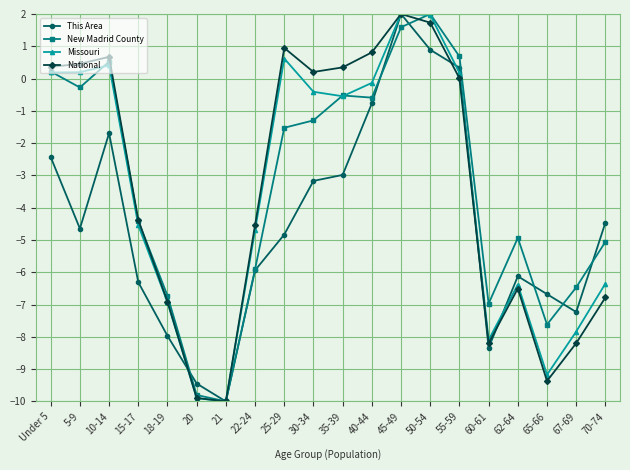

How many interior local peaks does the This Area series have?

3